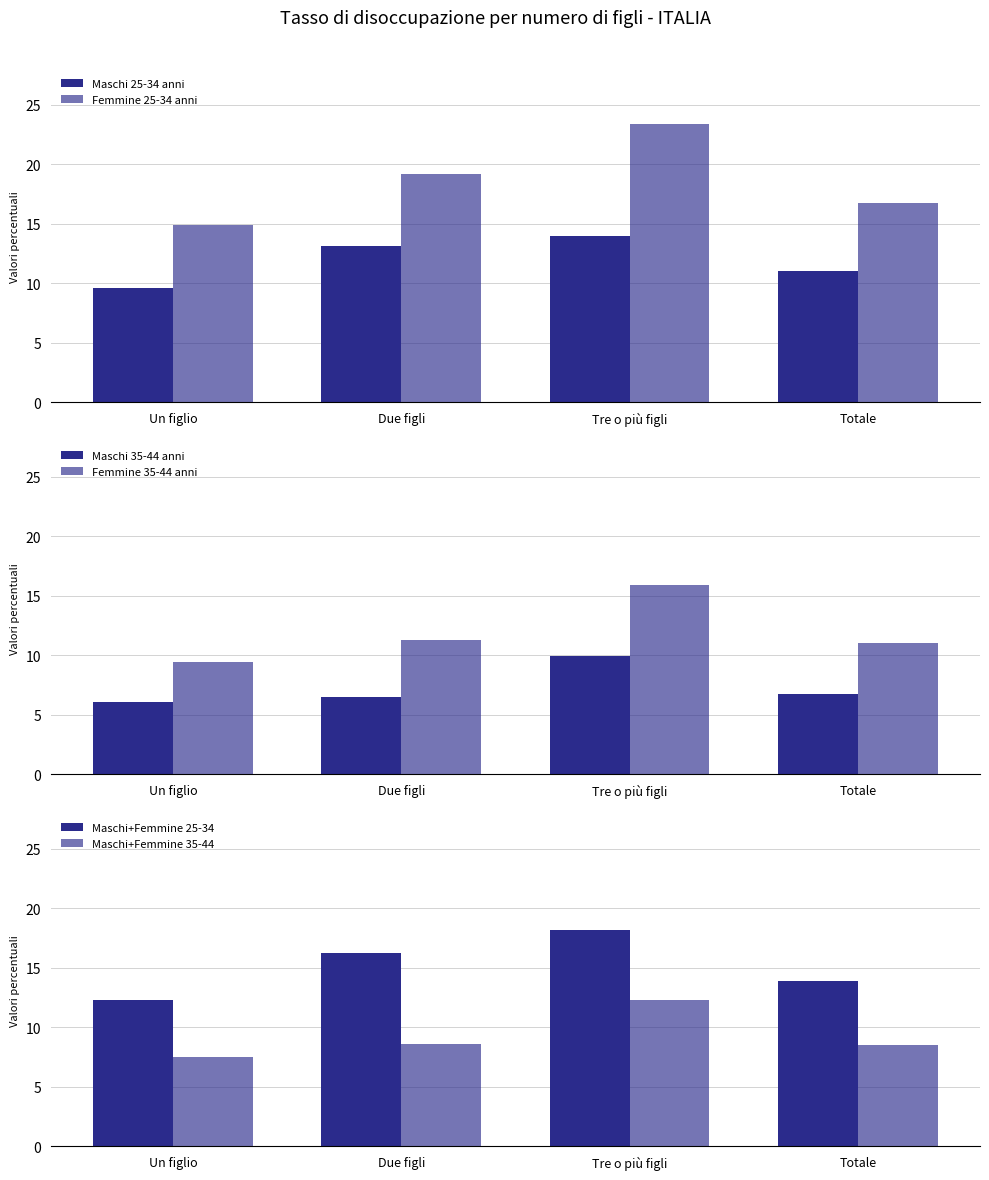

What are all the series names shown in the legend?

Maschi 25-34 anni, Femmine 25-34 anni, Maschi 35-44 anni, Femmine 35-44 anni, Maschi+Femmine 25-34, Maschi+Femmine 35-44